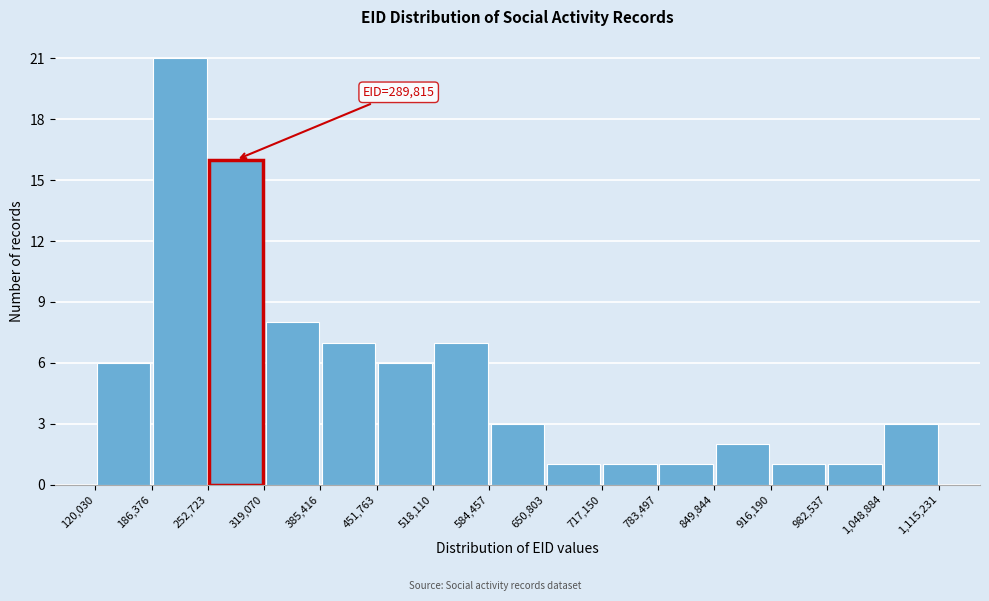

Which range on the x-axis has the tallest bar?

186,376 to 252,723